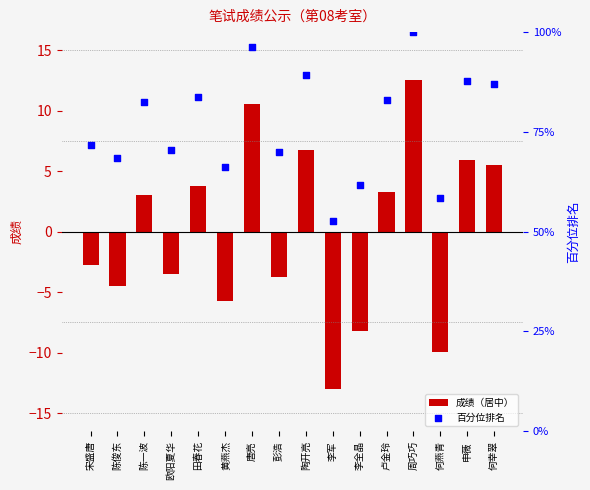

Which series reaches the minimum Y coordinate?

成绩（居中）